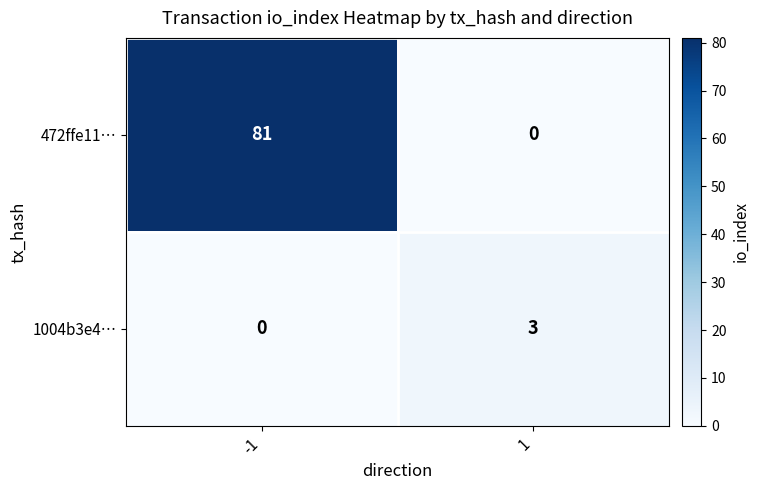

What is the greatest value displayed?

81